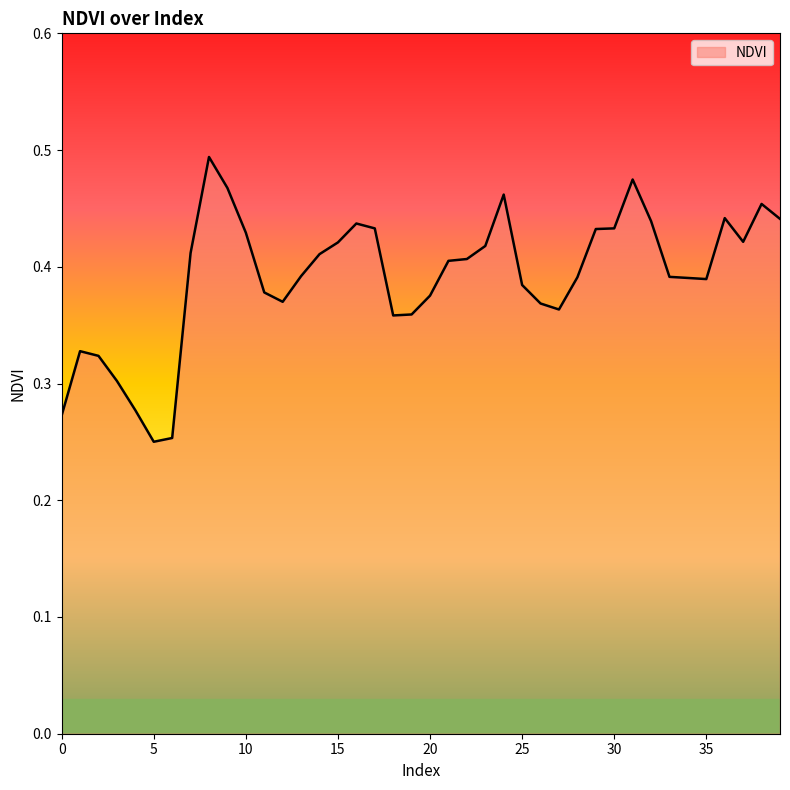

How many points are lower than both their immediate neighbors (excluding endpoints)?

6